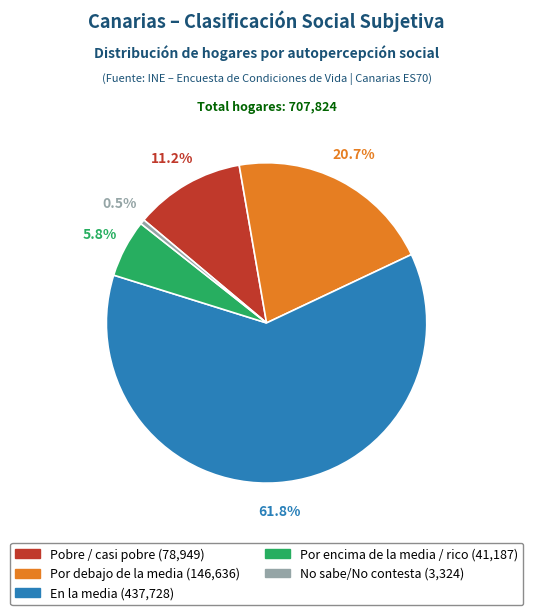

What percentage is the En la media slice, to the nearest percent?

62%